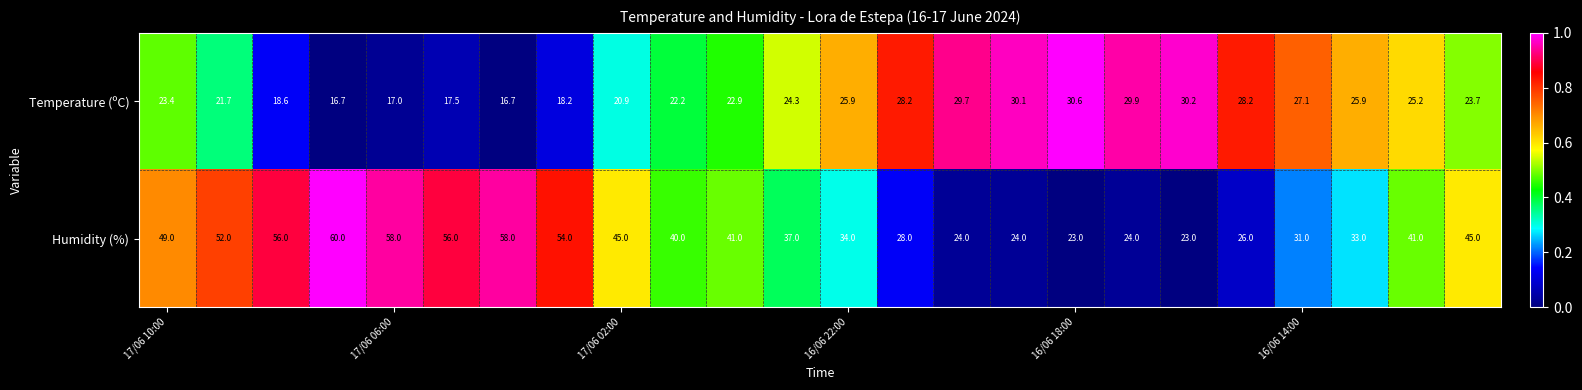

Rank the series by their average value, from lowest to highest.

Temperature (ºC), Humidity (%)